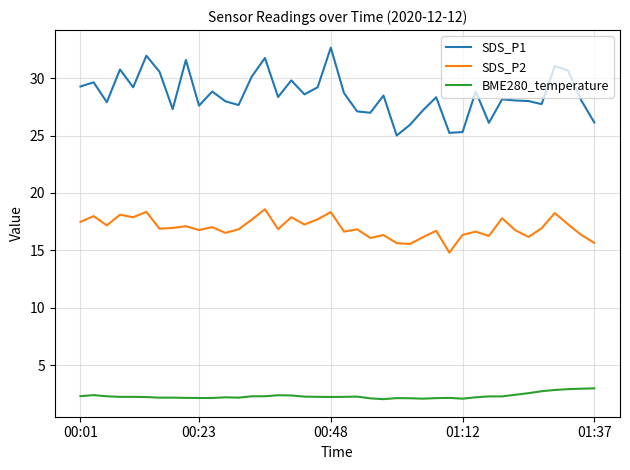

True or false: SDS_P1 and BME280_temperature cross at least once.

False